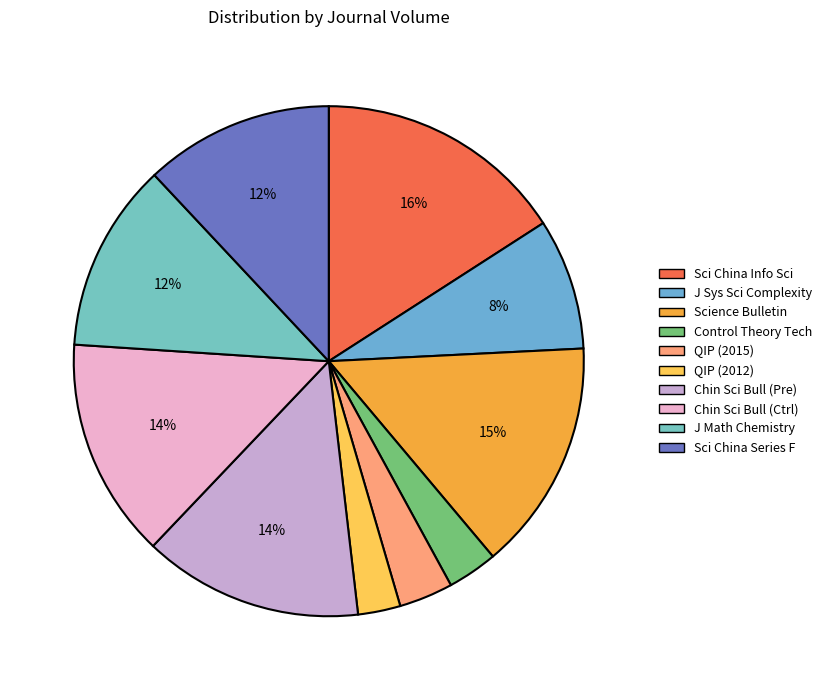

How many segments does this pie chart have?

10